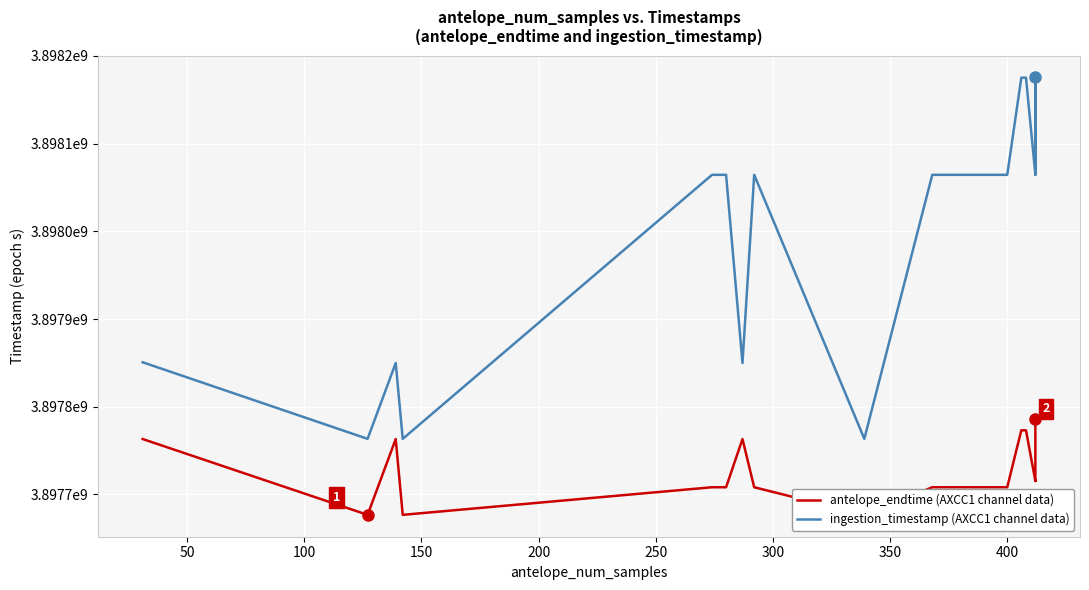

Reading left to right, what are all the values shown in this chart?

antelope_endtime: 3897763231.0	3897676800.6	3897763203.5	3897676803.6	3897708267.7	3897708276.4	3897763201.4	3897708272.8	3897676801.7	3897708265.1	3897708273.4	3897708272.5	3897773163.2	3897773167.5	3897715472.2	3897715475.7	3897715473.3	3897773168.2	3897773172.8	3897773174.3	3897773174.8	3897773175.6	3897773175.9	3897773175.9	3897782173.0	3897782174.0	3897782174.4	3897785769.5	3897785772.8	3897785774.6	3897785775.9	3897785776.6	3897785776.8
ingestion_timestamp: 3897850722.9	3897763444.5	3897849851.8	3897763444.5	3898064395.1	3898064395.1	3897849851.8	3898064395.1	3897763444.5	3898064395.1	3898064395.1	3898064395.1	3898175098.4	3898175098.4	3898064705.6	3898064705.6	3898064705.6	3898175098.4	3898175403.9	3898175403.9	3898175098.4	3898175098.4	3898175098.4	3898175403.9	3898064705.6	3898064705.6	3898064705.6	3898064705.6	3898064705.6	3898064705.6	3898064705.6	3898064705.6	3898064705.6